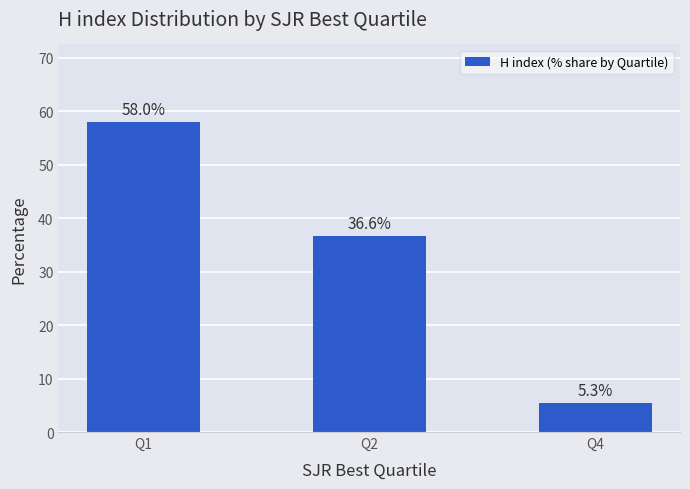

What is the change in value from Q1 to Q4?

-52.7